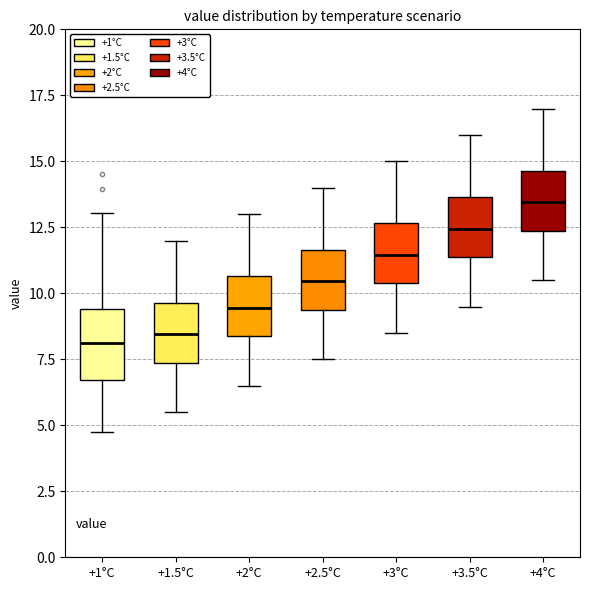

Reading left to right, read every box against the y-axis: the position of its median line, the range the box covers, and the ends of its whiskers. The values are not printed on the chart, so give them approximately, as read against the axis.

+1°C: median 8.0, box 6.5 to 9.5, whiskers 5.0 to 13.0
+1.5°C: median 8.5, box 7.5 to 9.5, whiskers 5.5 to 12.0
+2°C: median 9.5, box 8.5 to 10.5, whiskers 6.5 to 13.0
+2.5°C: median 10.5, box 9.5 to 11.5, whiskers 7.5 to 14.0
+3°C: median 11.5, box 10.5 to 12.5, whiskers 8.5 to 15.0
+3.5°C: median 12.5, box 11.5 to 13.5, whiskers 9.5 to 16.0
+4°C: median 13.5, box 12.5 to 14.5, whiskers 10.5 to 17.0